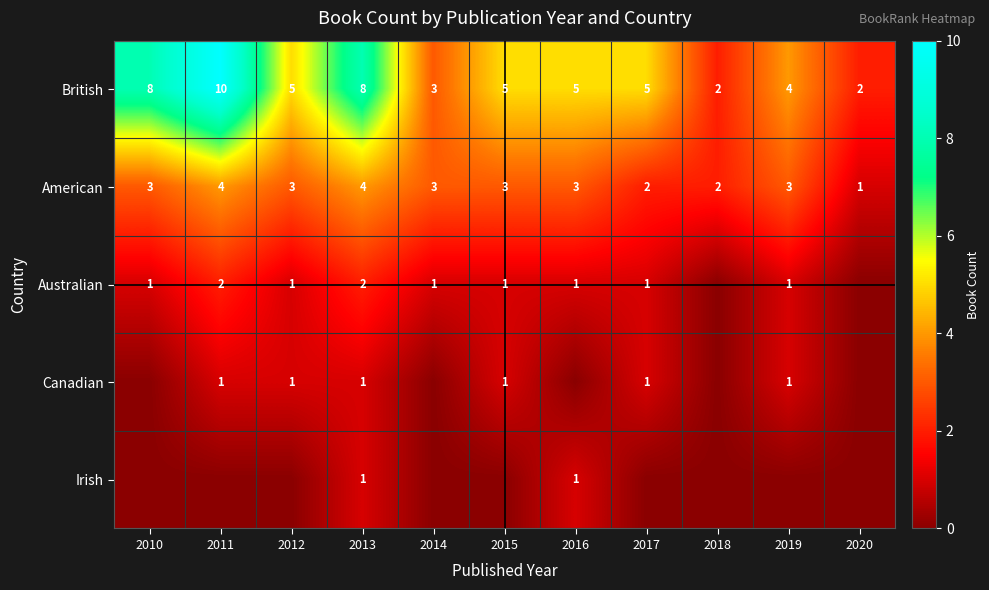

The value of Canadian at 2012 is 0. True or false?

False